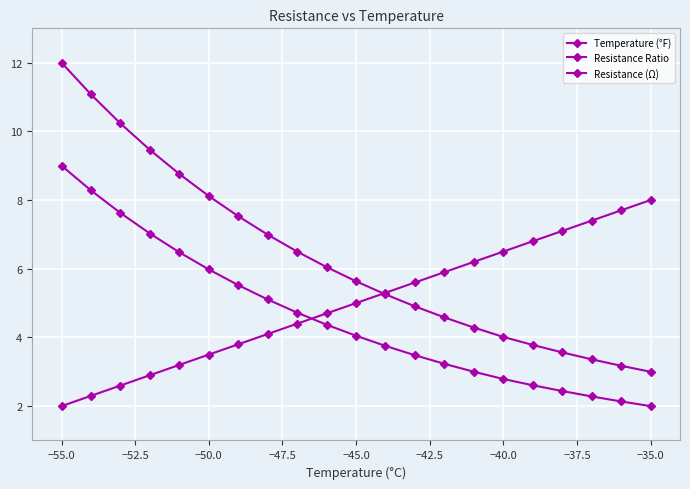

Reading left to right, list all the values displayed in this chart.

Temperature (°F): 2.0	2.3	2.6	2.9	3.2	3.5	3.8	4.1	4.4	4.7	5.0	5.3	5.6	5.9	6.2	6.5	6.8	7.1	7.4	7.7	8.0
Resistance Ratio: 12.0	11.1	10.2	9.5	8.8	8.1	7.5	7.0	6.5	6.0	5.6	5.3	4.9	4.6	4.3	4.0	3.8	3.6	3.4	3.2	3.0
Resistance (Ω): 9.0	8.3	7.6	7.0	6.5	6.0	5.5	5.1	4.7	4.4	4.0	3.8	3.5	3.2	3.0	2.8	2.6	2.4	2.3	2.1	2.0